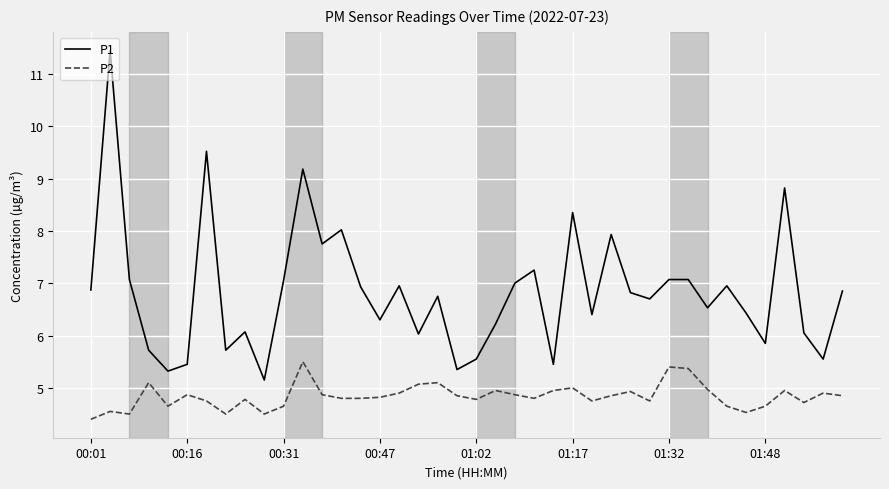

Rank the series by their average value, from highest to lowest.

P1, P2